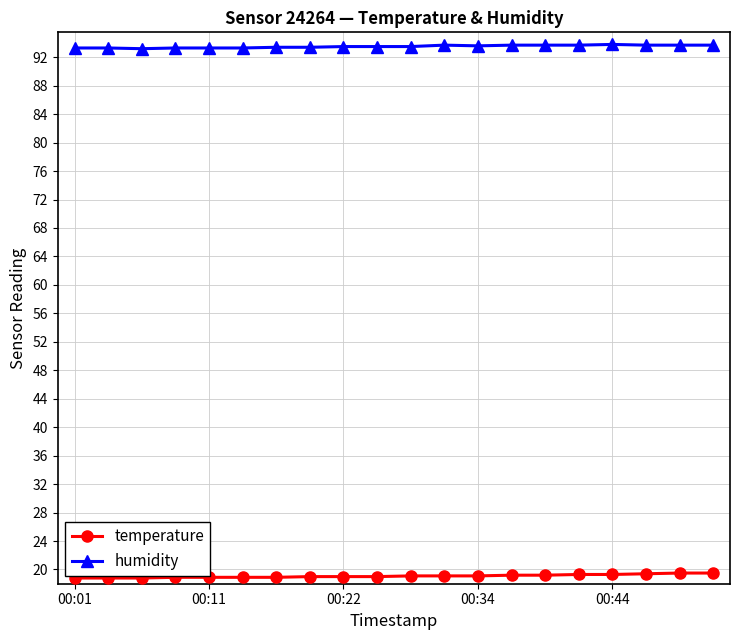

True or false: humidity and temperature cross at least once.

False